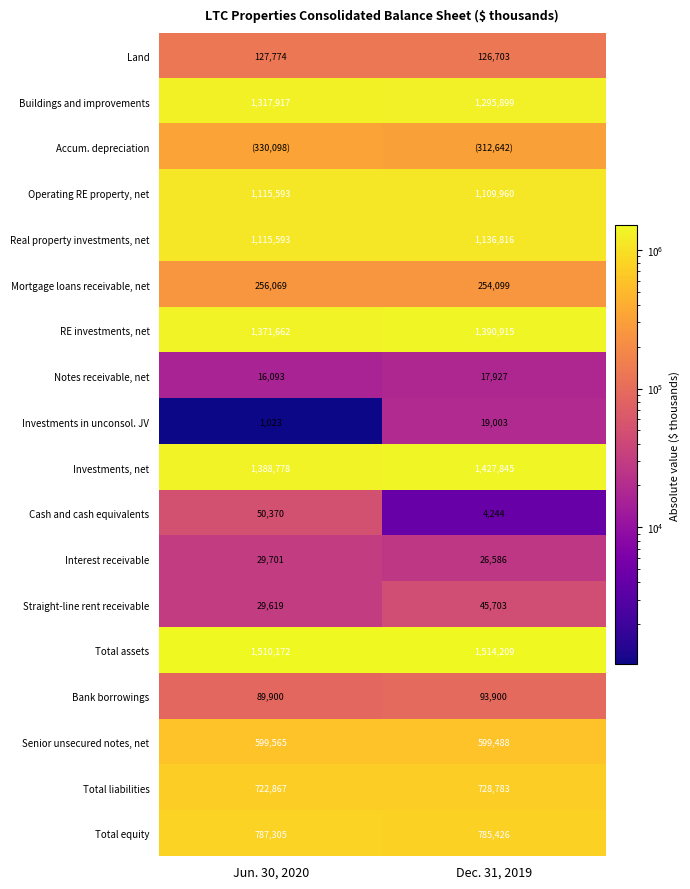

List the labels in order of Bank borrowings value, smallest first.

Jun. 30, 2020, Dec. 31, 2019